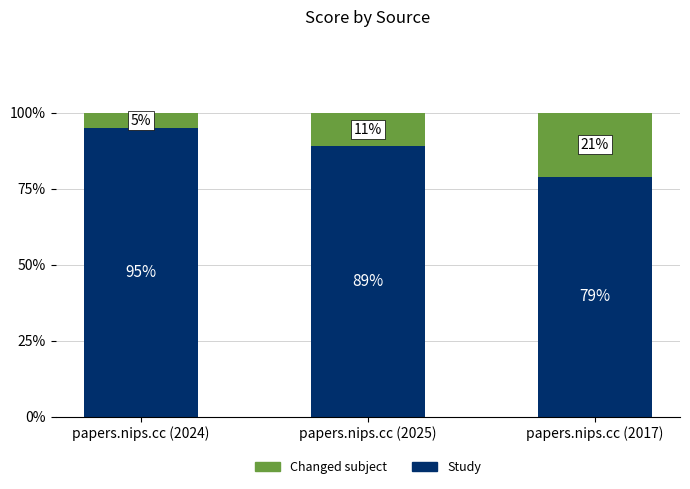

Count the Changed subject values in the range 0 to 1.

3